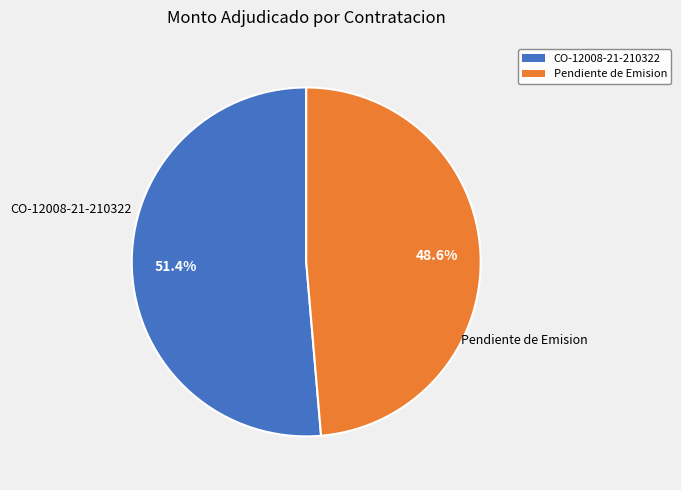

What percentage is the Pendiente de Emision slice, to the nearest percent?

49%